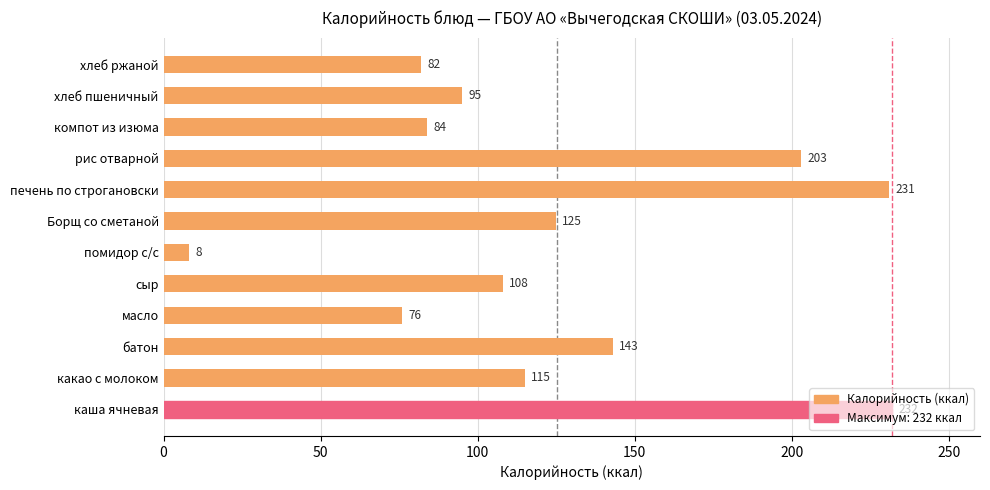

Approximately how many times larger is the value at хлеб ржаной compared to батон?

0.6